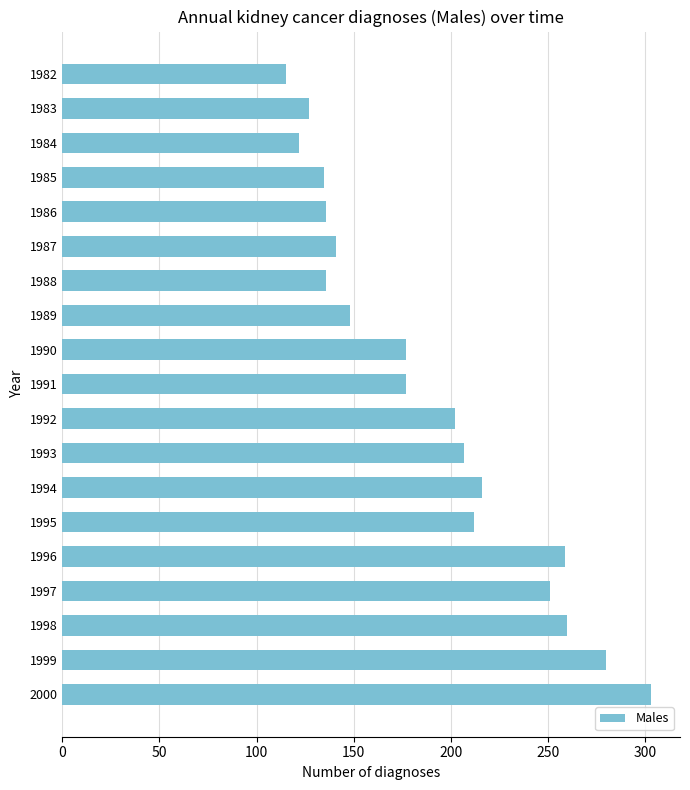

What is the value of the 1st bar from the top?

115